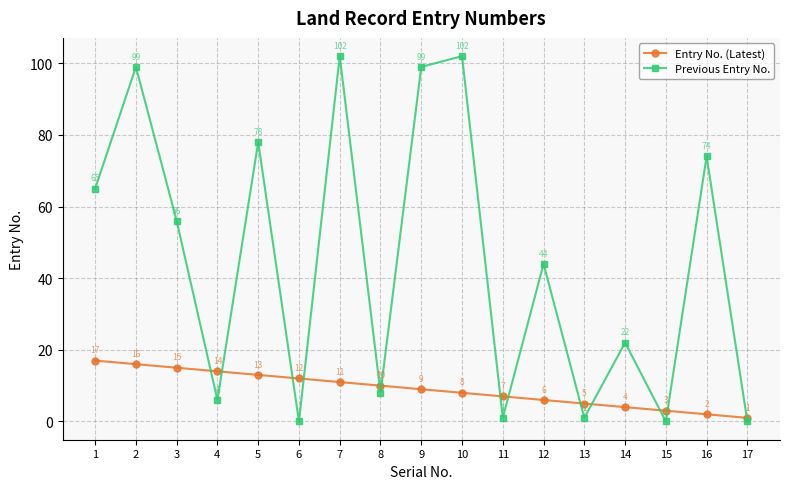

What is the value of the Previous Entry No. point at the 14th from the left?

22